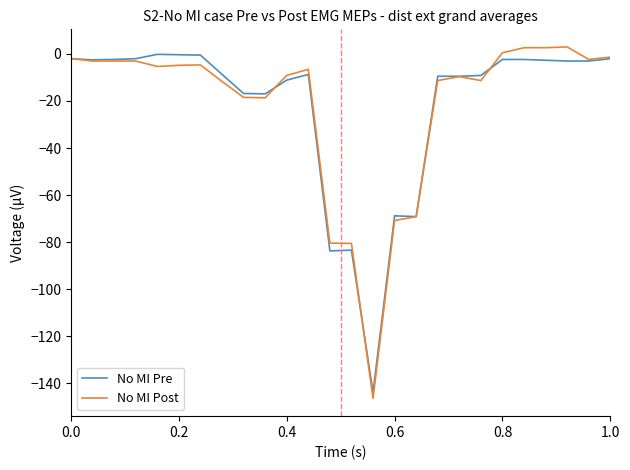

Does the chart display data point markers on the line(s)?

No